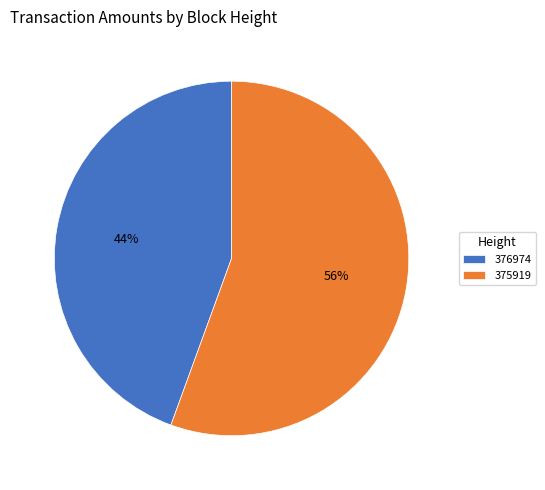

Count the number of slices in the pie.

2